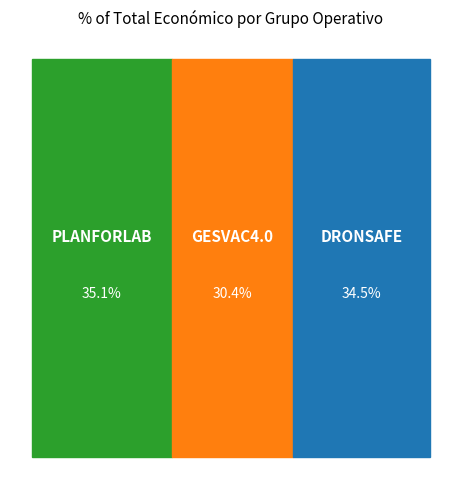

Is it true that GESVAC4.0 is 30% of the pie?

True